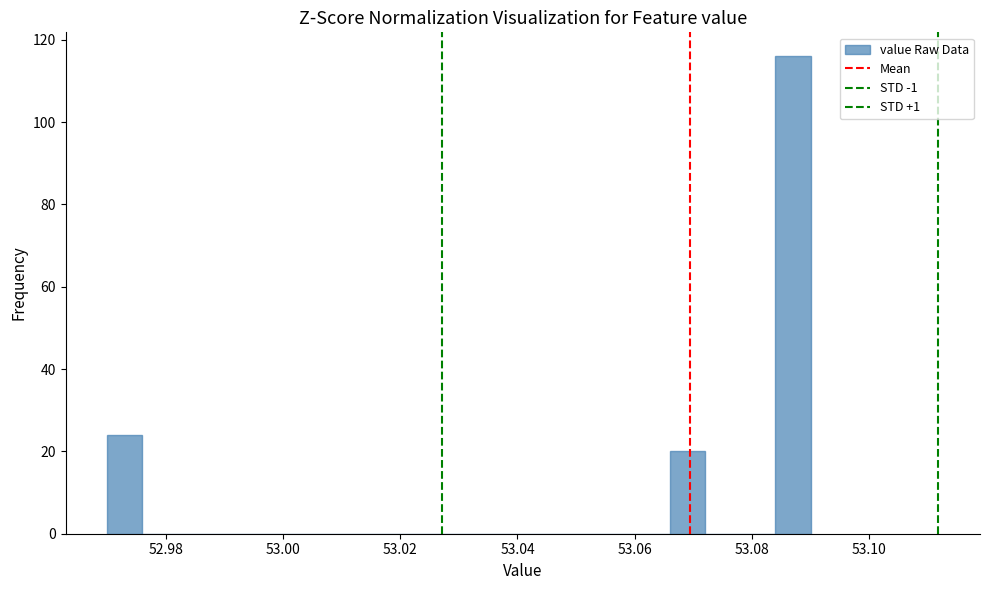

Read against the x-axis, roughly where is the centre of the tallest bar?

53.088